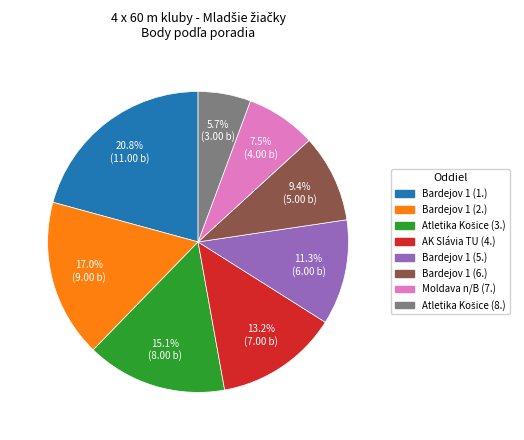

Does any single category account for the majority?

No